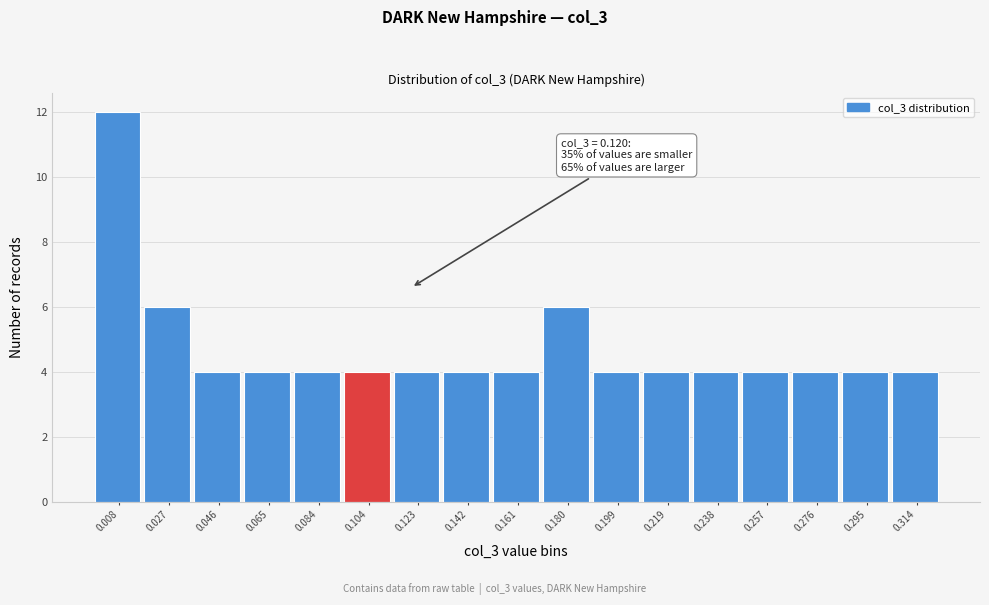

Reading left to right, transcribe all the data shown in this chart.

0.008=12	0.027=6	0.046=4	0.065=4	0.084=4	0.104=4	0.123=4	0.142=4	0.161=4	0.180=6	0.199=4	0.219=4	0.238=4	0.257=4	0.276=4	0.295=4	0.314=4